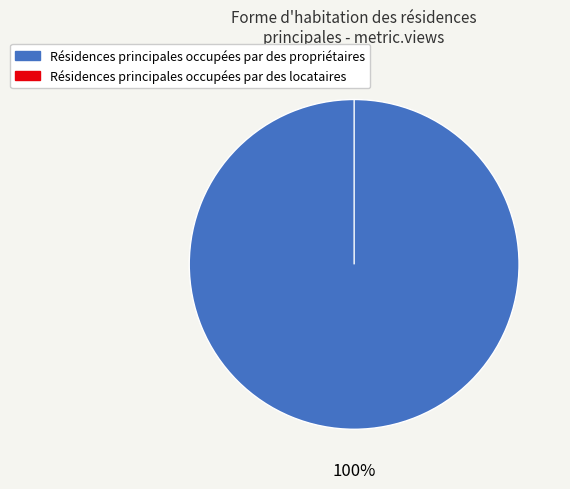

Which slice represents more than half of the pie?

5b931f19c8d8c94bcdbd579d